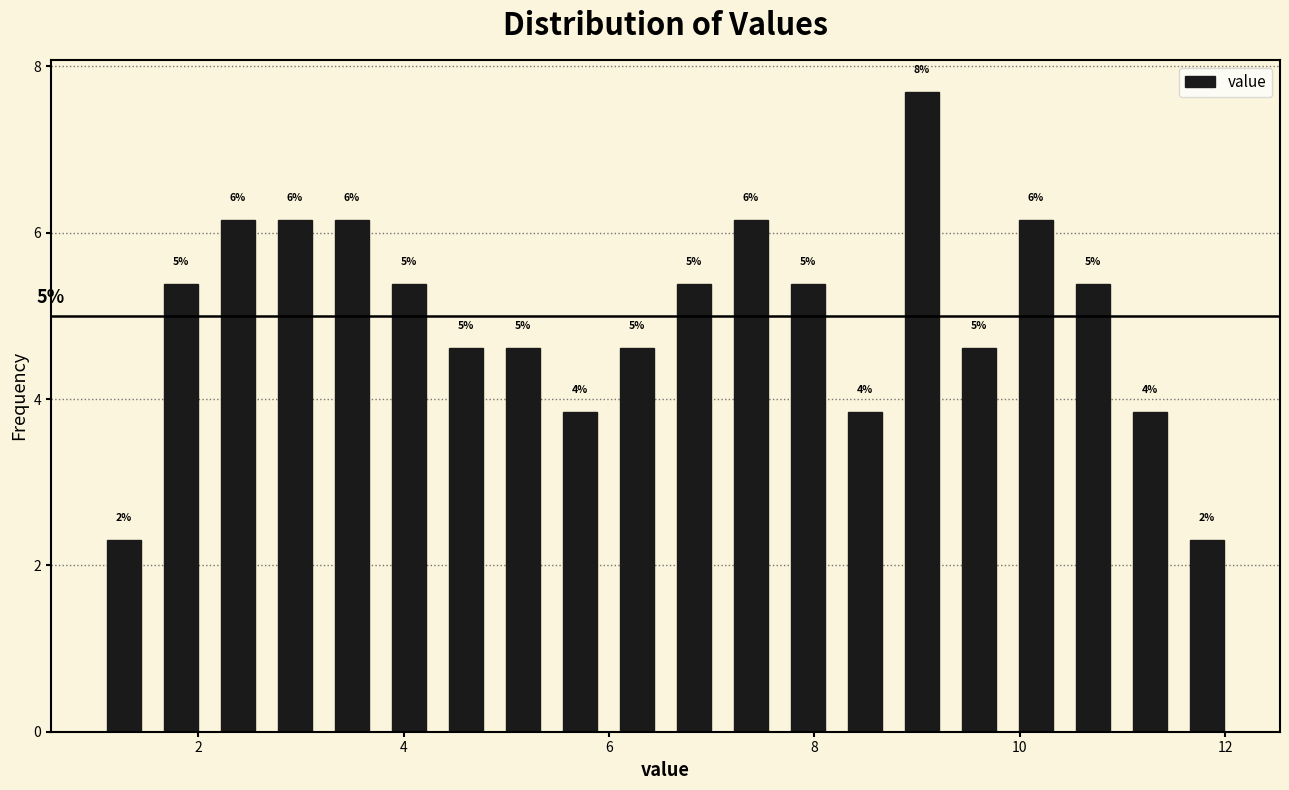

Read against the x-axis, roughly where is the centre of the tallest bar?

9.0